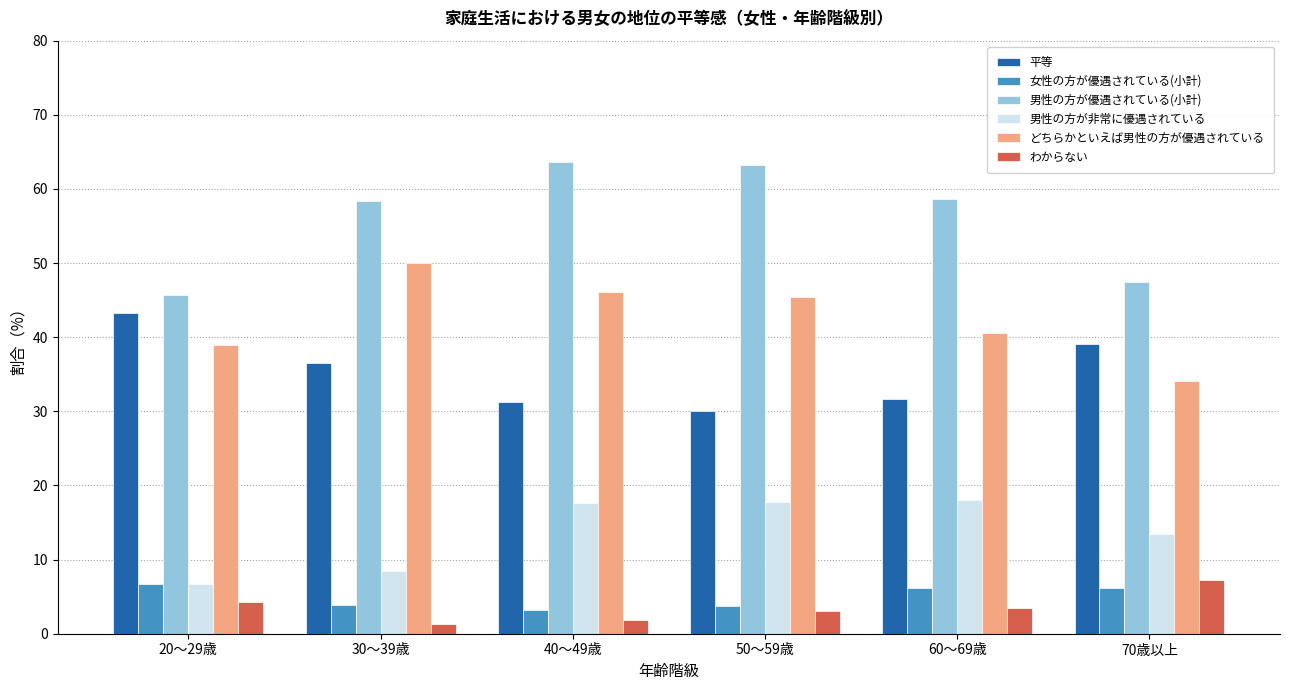

How many groups of bars are there?

6